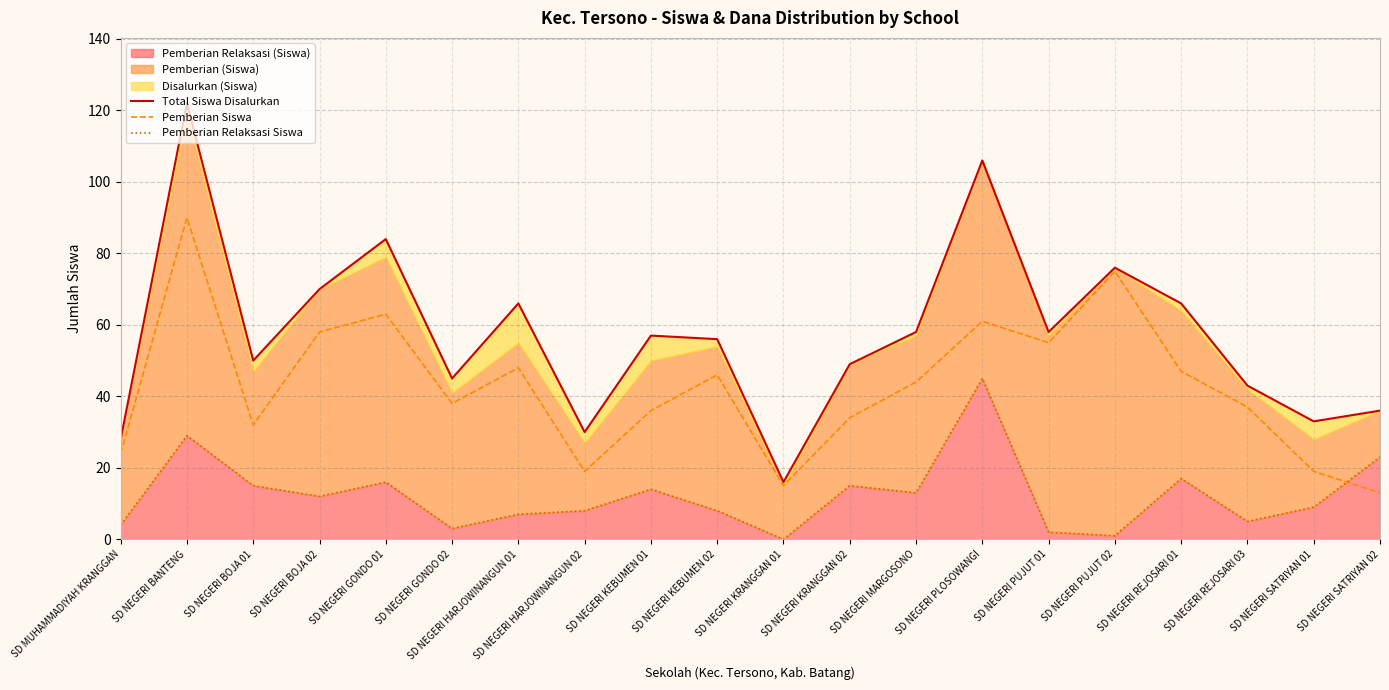

What is the label of the 13th point from the right?

SD NEGERI HARJOWINANGUN 02